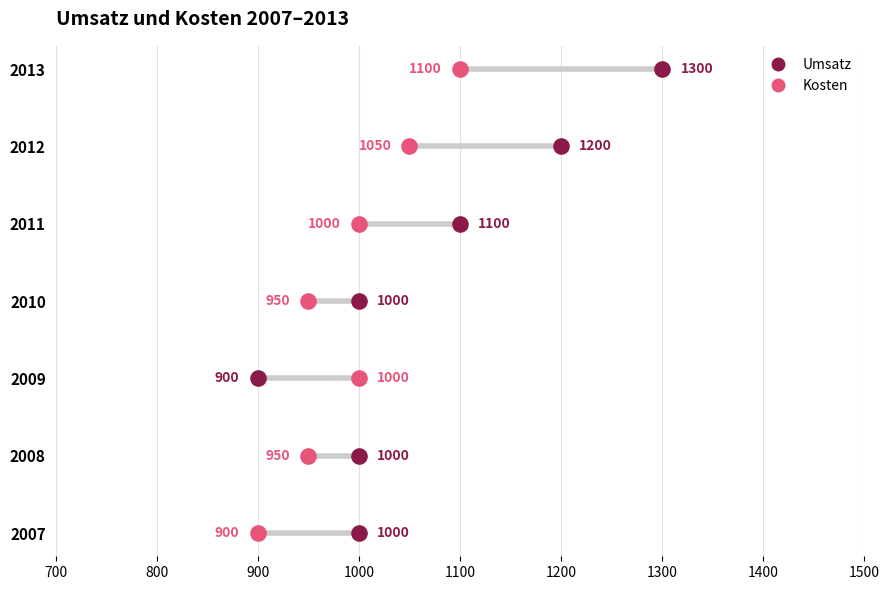

Which series has the widest spread of Y values?

Umsatz